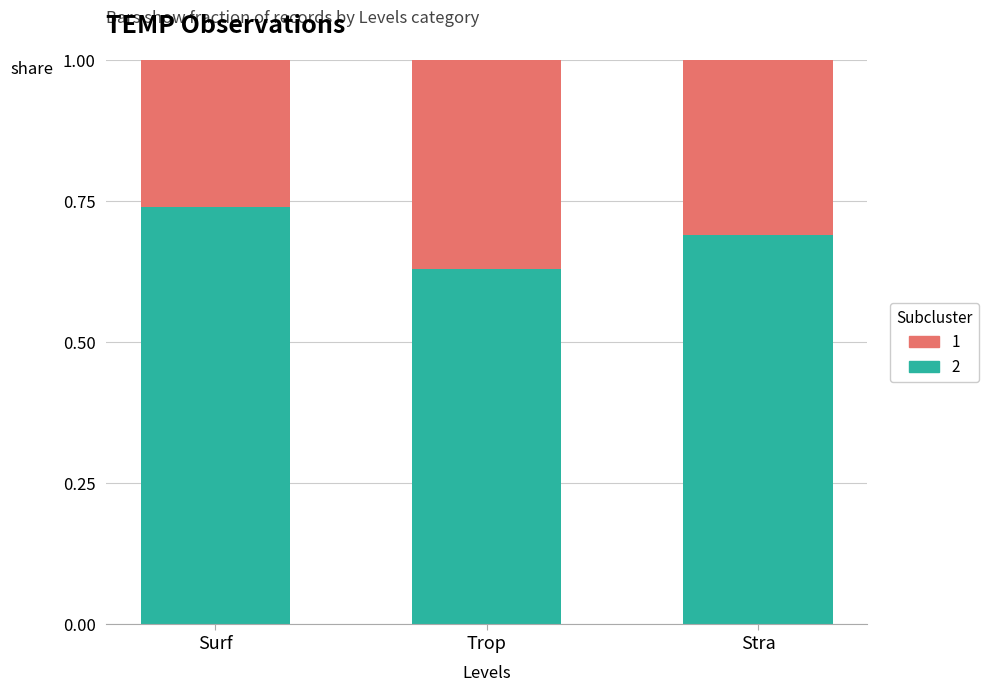

Are the bars grouped side by side (vs. stacked)?

No